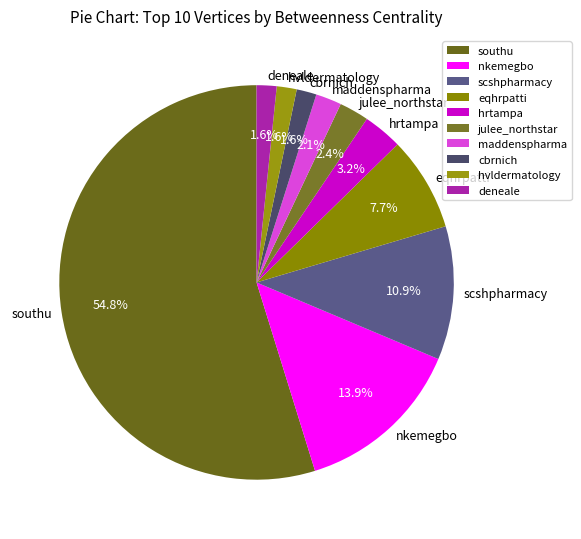

Count the number of slices in the pie.

10